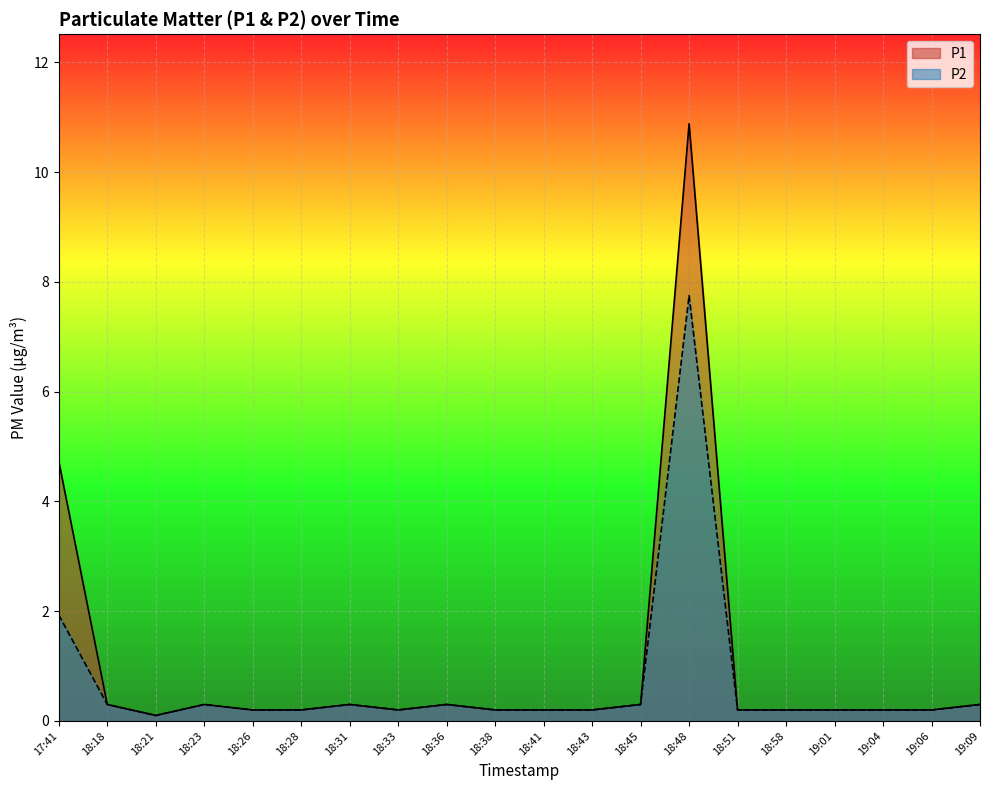

Is the value of P1 at 18:23 greater than the value of P2 at 18:38?

Yes